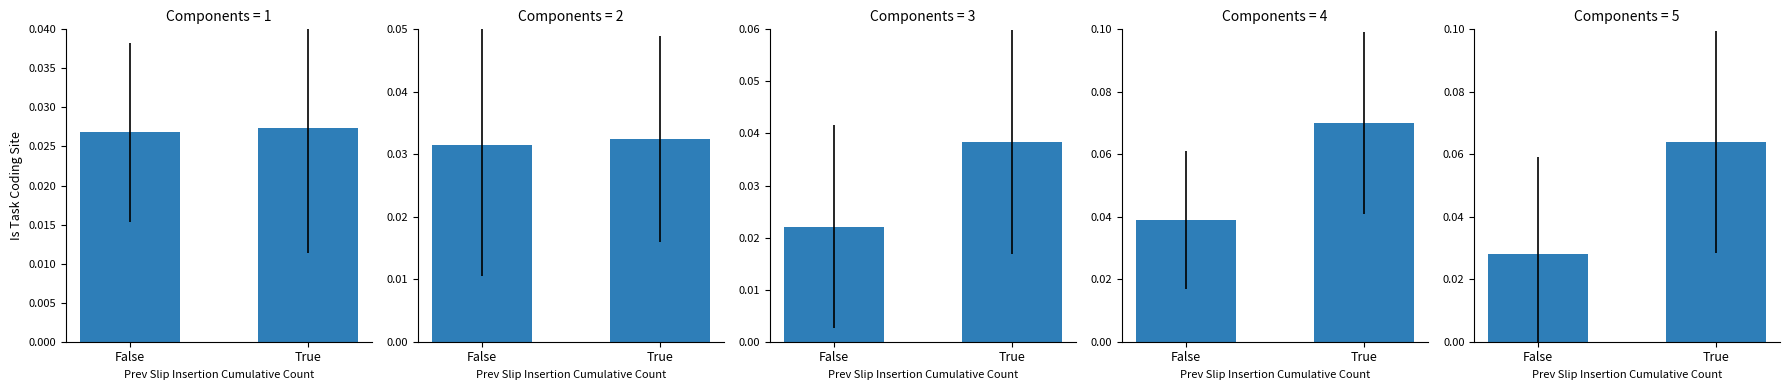

Reading right to left, what are all the values shown in this chart?

False: 4=0.0	3=0.0	2=0.0	1=0.0	0=0.0
True: 4=0.1	3=0.1	2=0.0	1=0.0	0=0.0